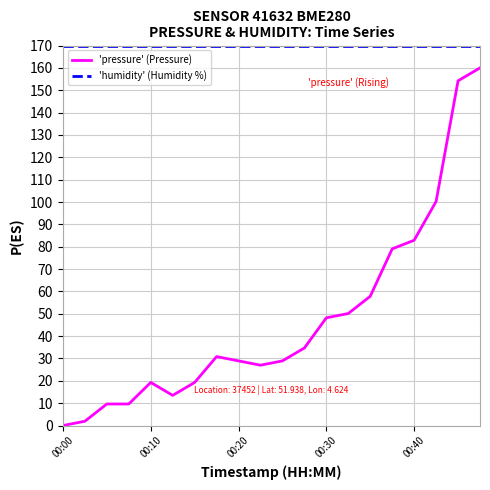

True or false: 'humidity' (Humidity %) and 'pressure' (Pressure) intersect in this chart.

False